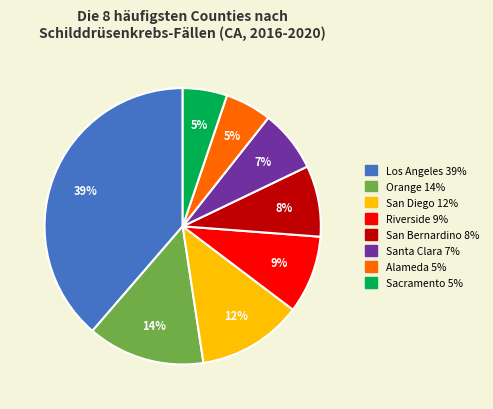

Is there any slice that represents more than half of the pie?

No